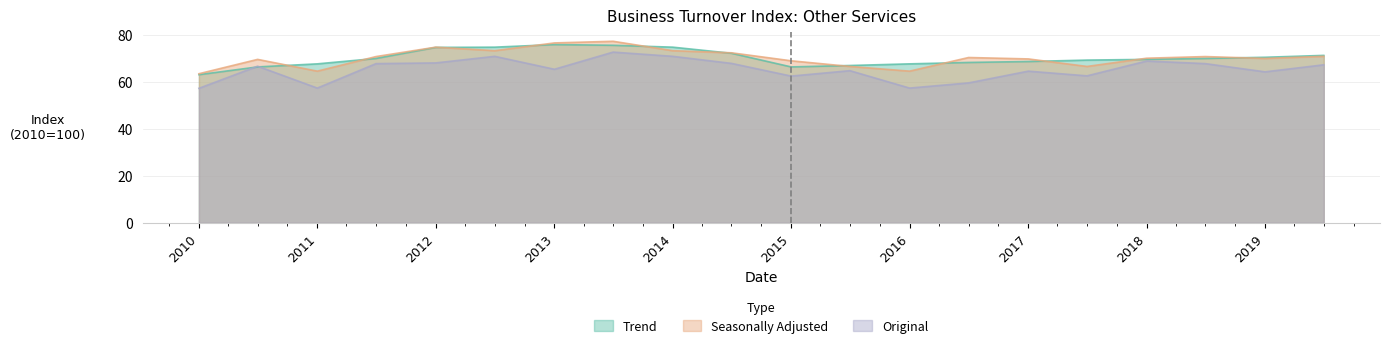

After their last crossing, which series has the higher values: Trend or Original?

Trend